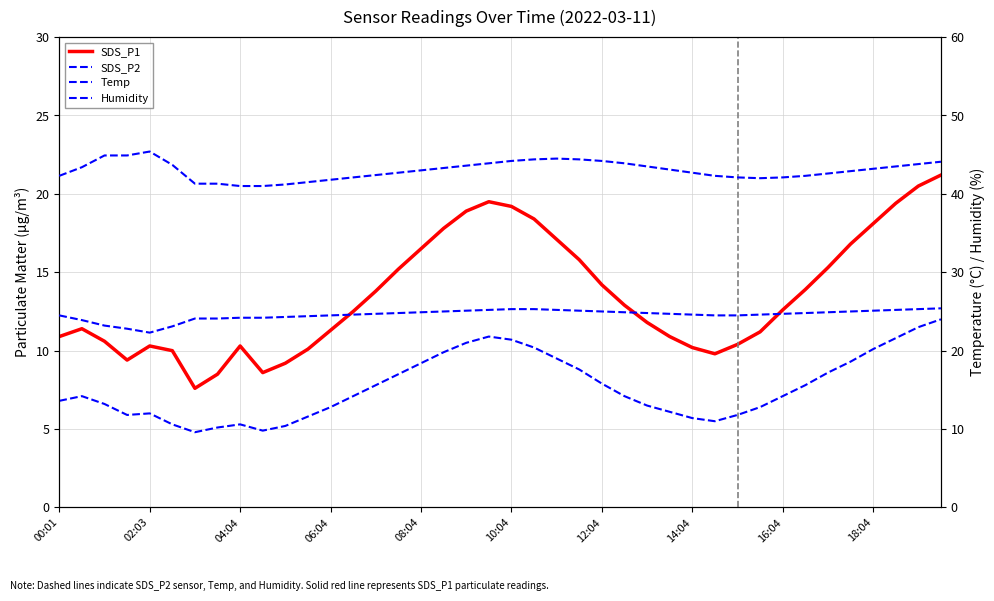

How many values in the SDS_P2 series exceed 7?

22